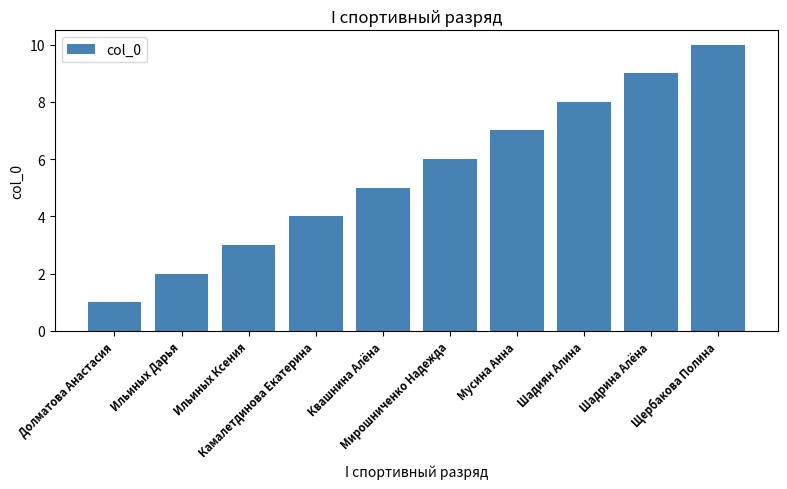

What is the difference between the second highest and minimum values?

8